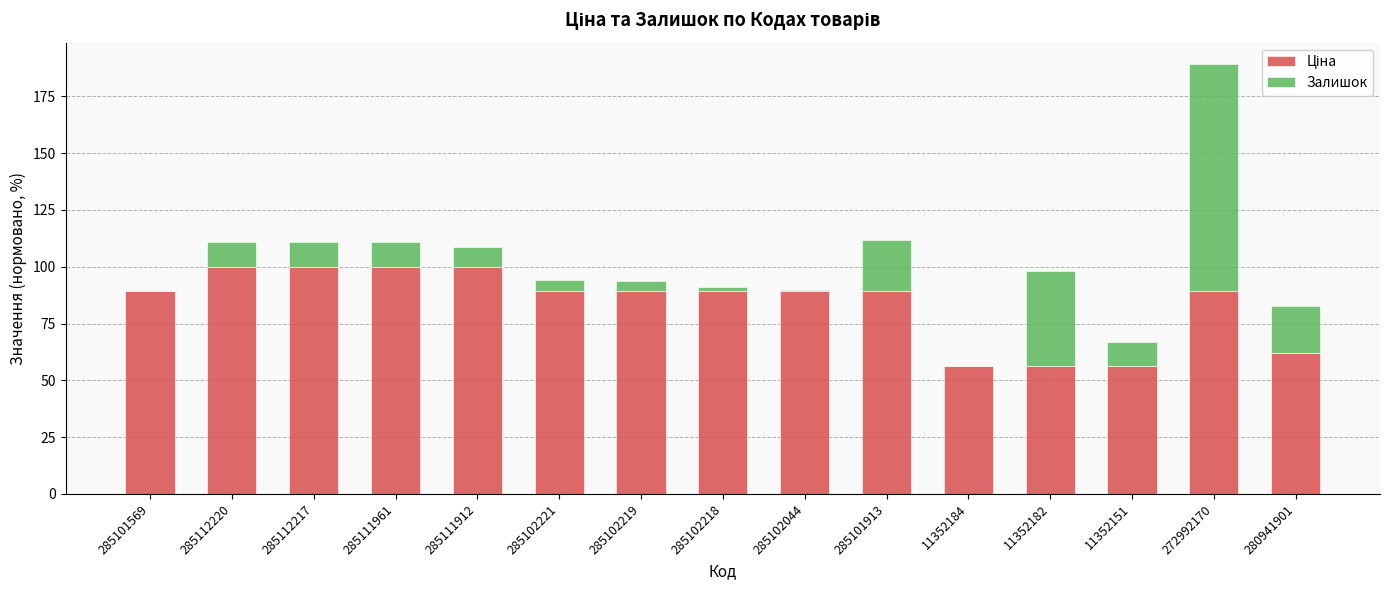

At which category is the sum across all series the highest?

272992170